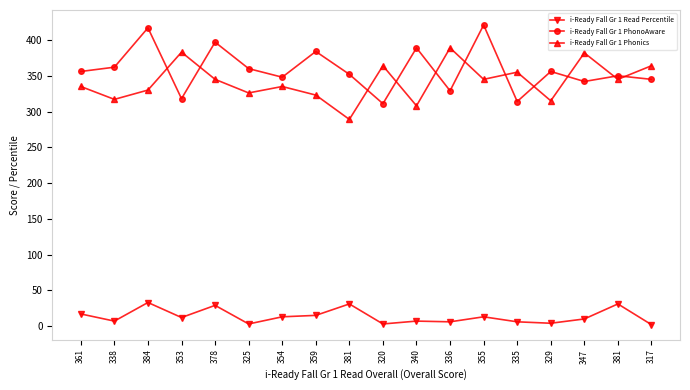

How many values in the i-Ready Fall Gr 1 Phonics series are below 345?

9